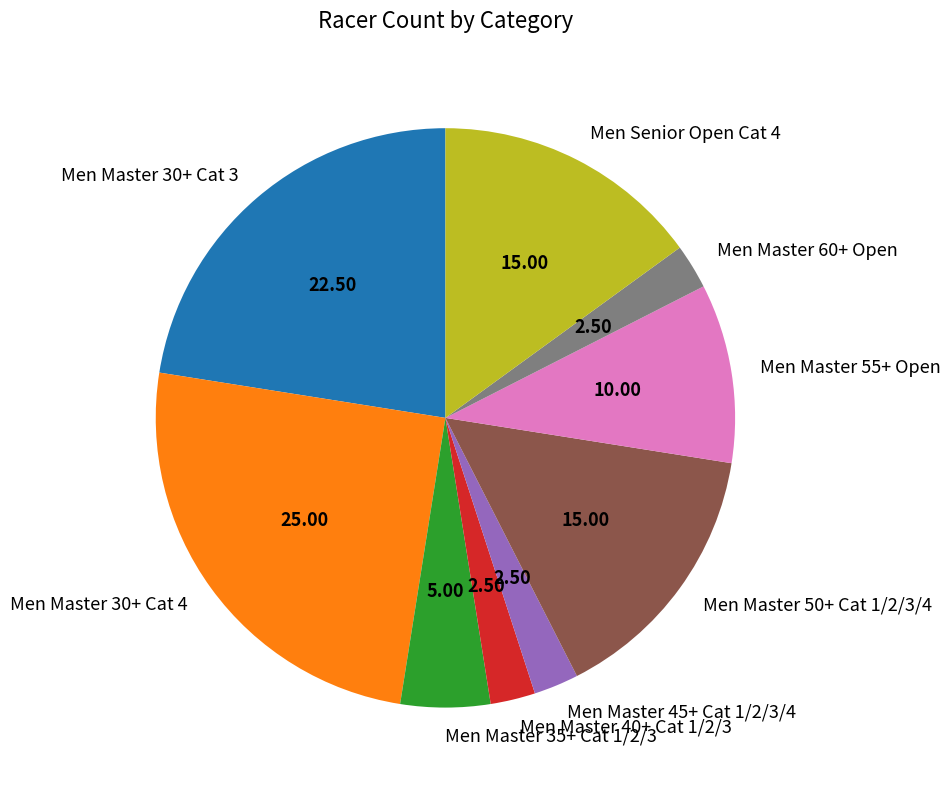

The Men Master 35+ Cat 1/2/3 slice represents 5% of the pie. True or false?

True